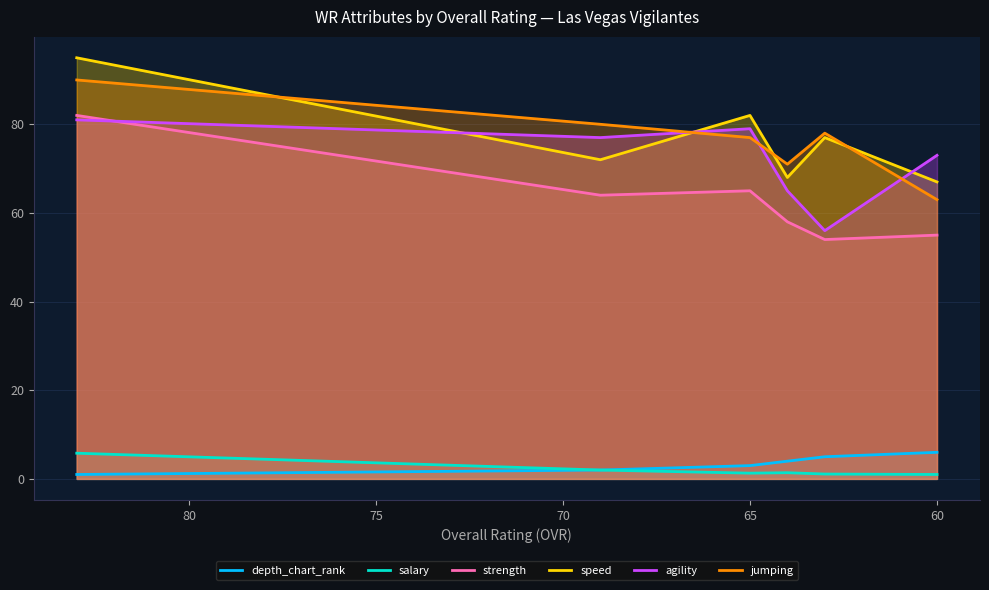

How many data points in agility are less than 77?

3